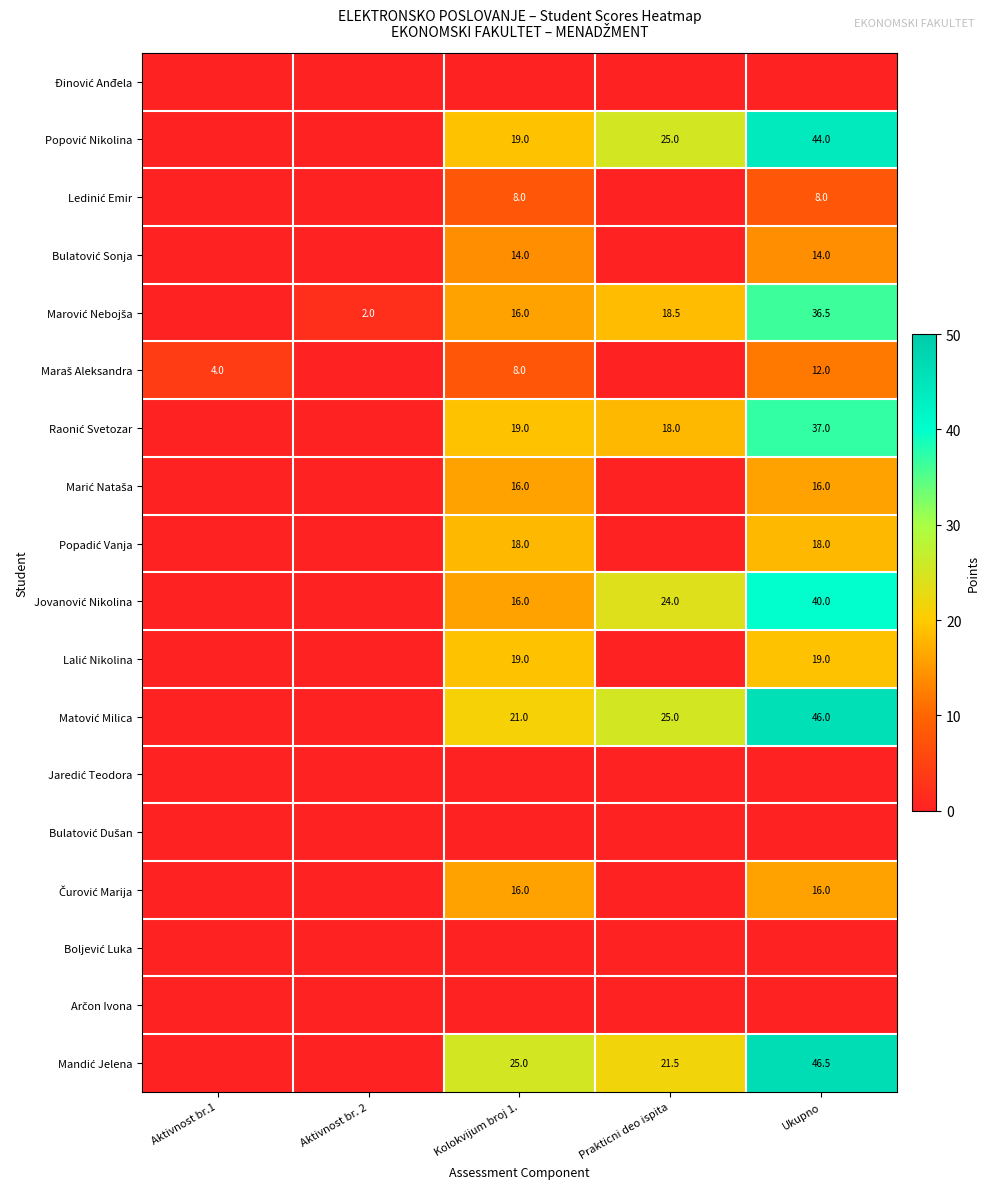

Rank the categories by Popović Nikolina value from highest to lowest.

Ukupno, Prakticni deo ispita, Kolokvijum broj 1., Aktivnost br.1, Aktivnost br. 2